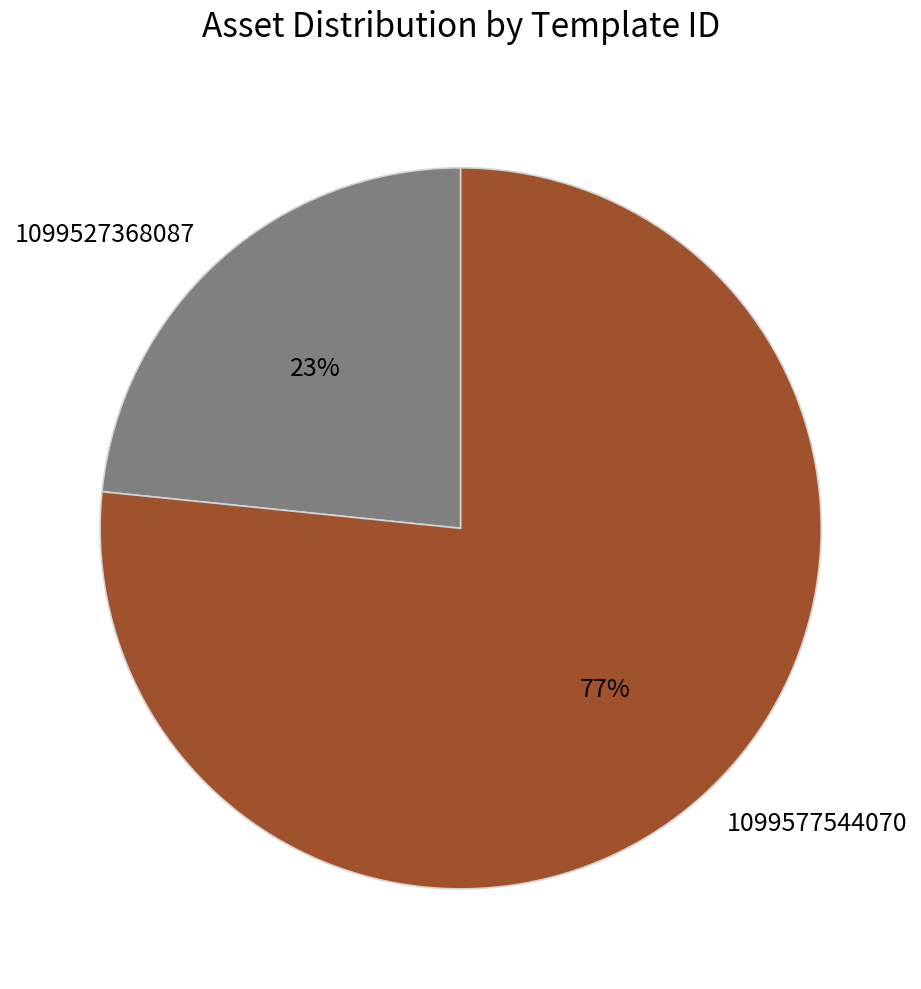

To the nearest percent, what is the combined percentage of 1099577544070 and 1099527368087?

100%